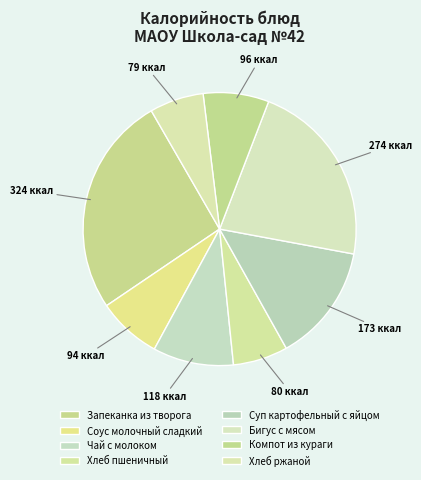

How many segments does this pie chart have?

8